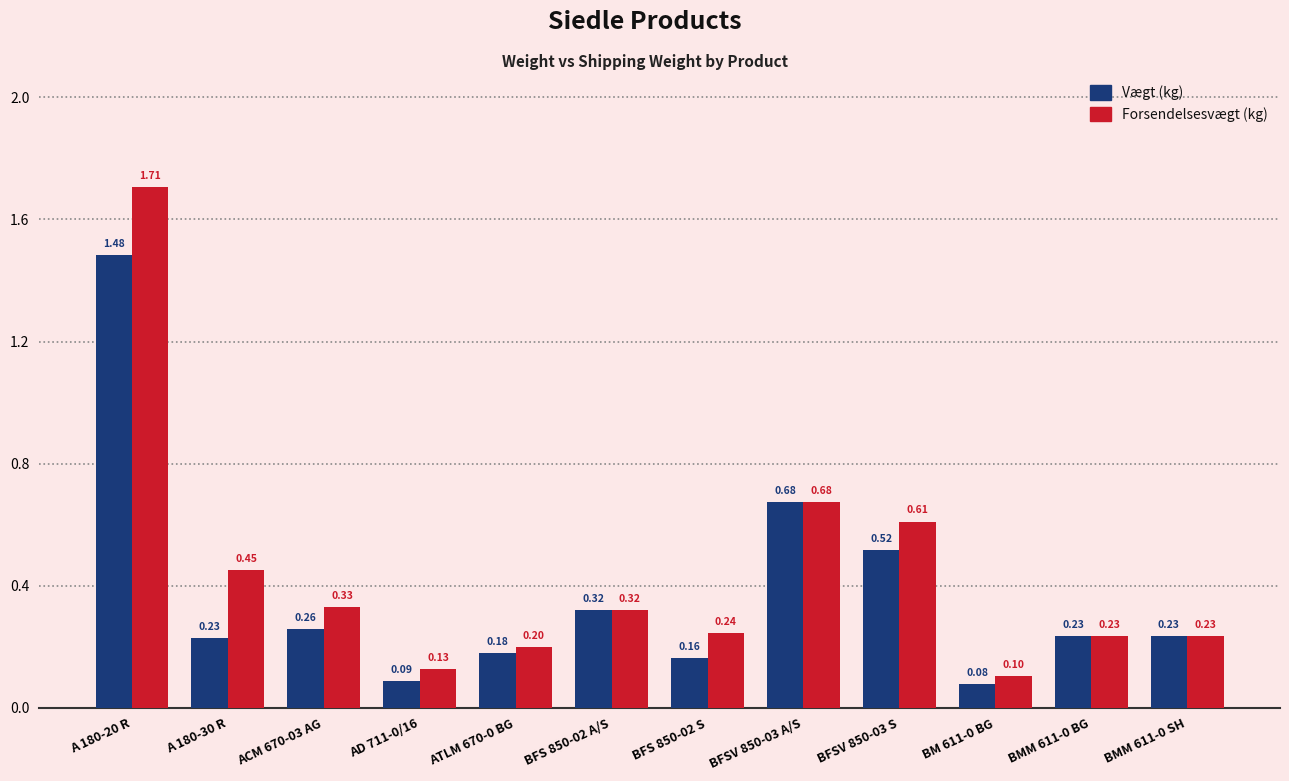

List the series in order of their peak value, lowest first.

Vægt (kg), Forsendelsesvægt (kg)